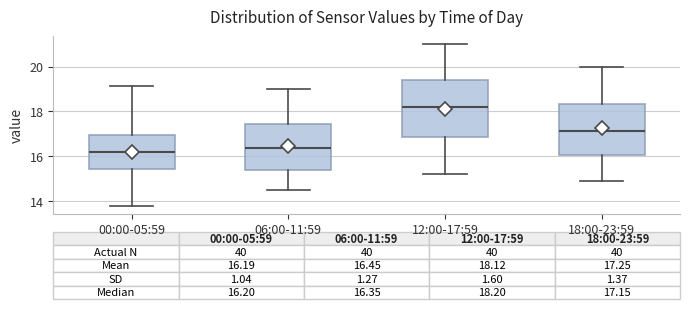

Which box is the tallest, from its lower edge to its upper edge?

12:00-17:59